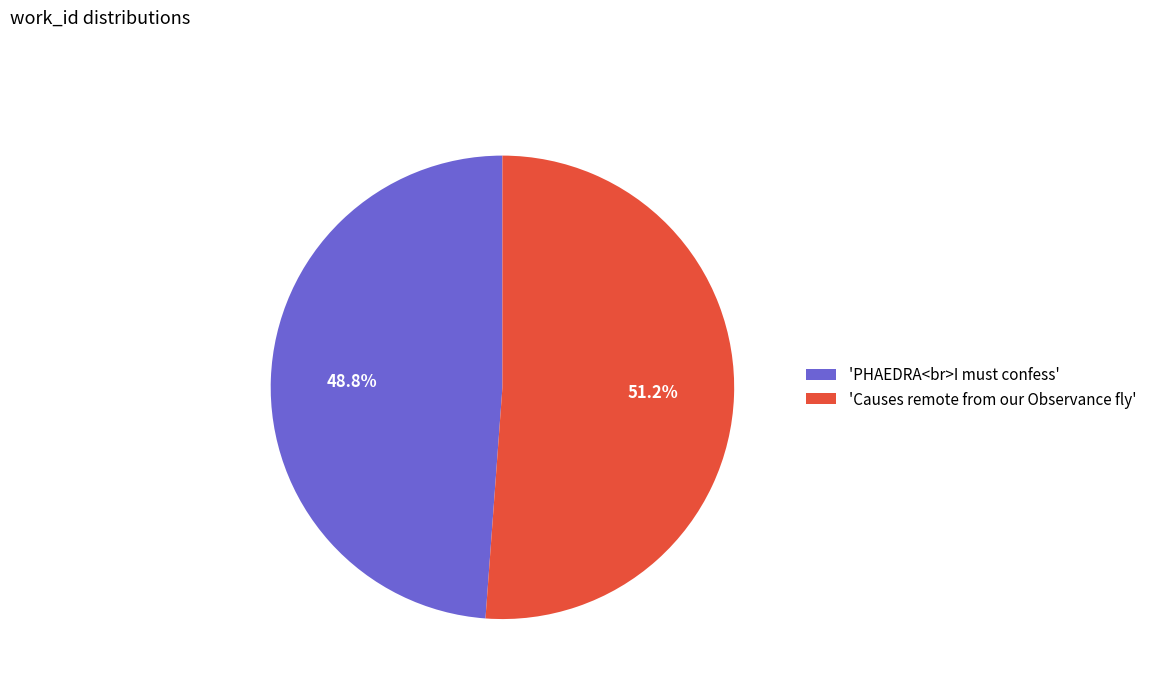

Rank the categories by value from highest to lowest.

'Causes remote from our Observance fly', 'PHAEDRA<br>I must confess'